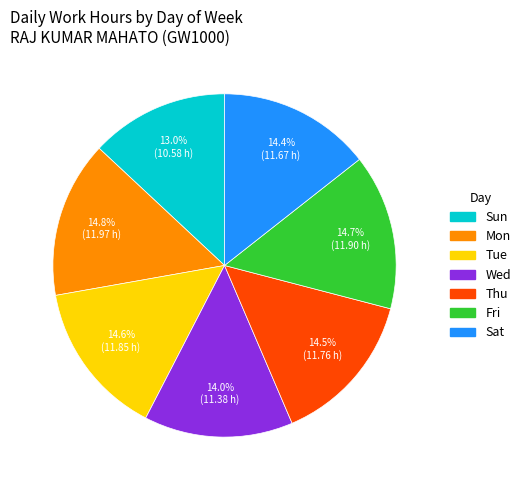

Is there any slice that represents more than half of the pie?

No